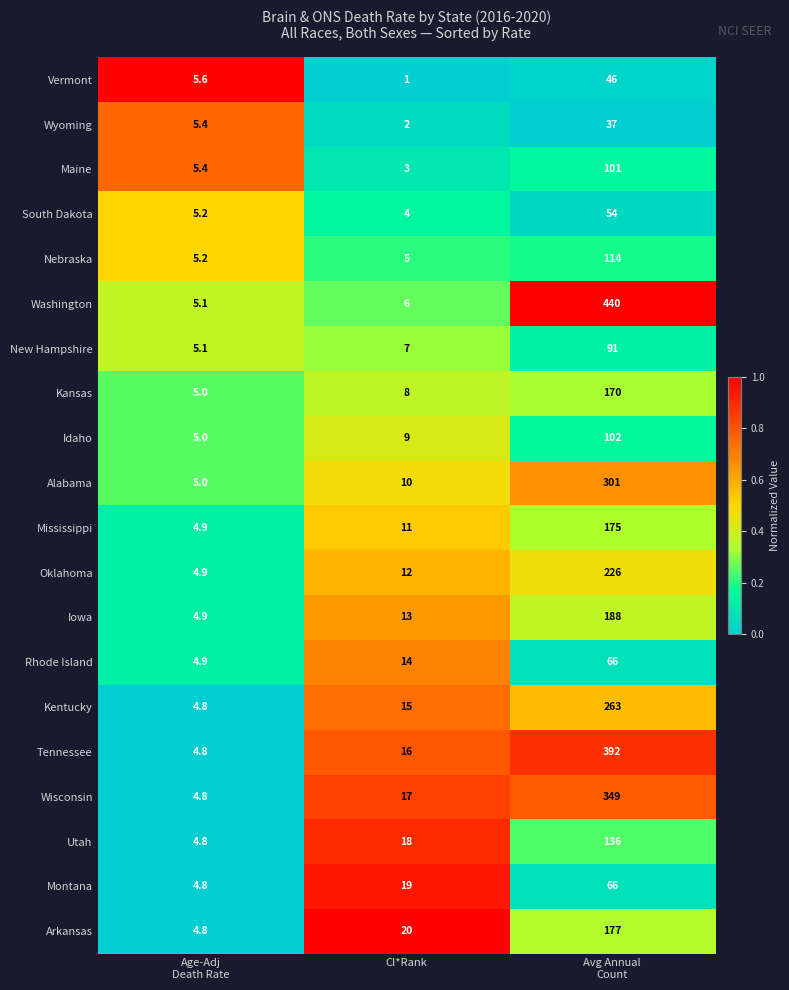

What is the difference between the highest and lowest values at Avg Annual
Count?

403.0